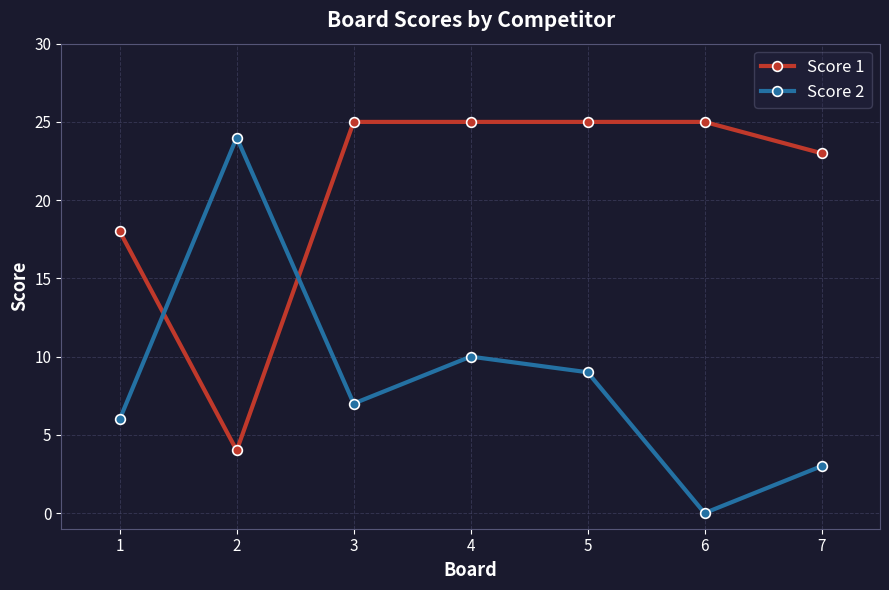

At how many categories does at least one series exceed 19?

6